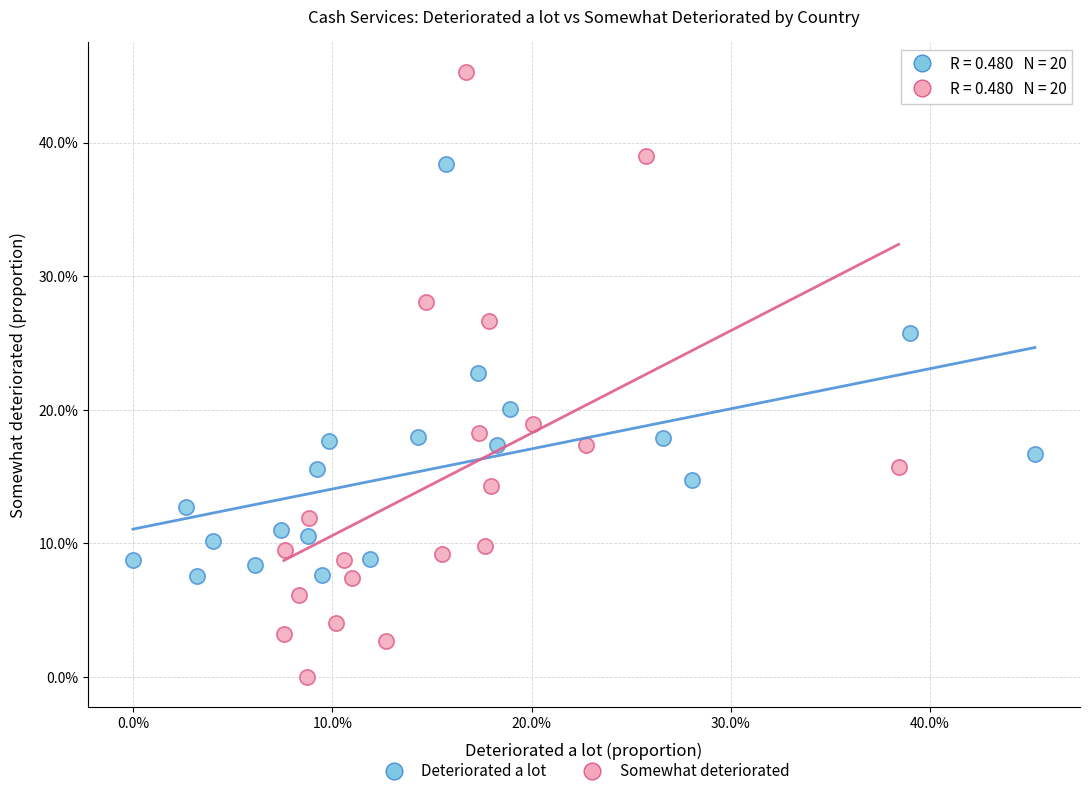

What are all the series names shown in the legend?

Deteriorated a lot, Somewhat deteriorated